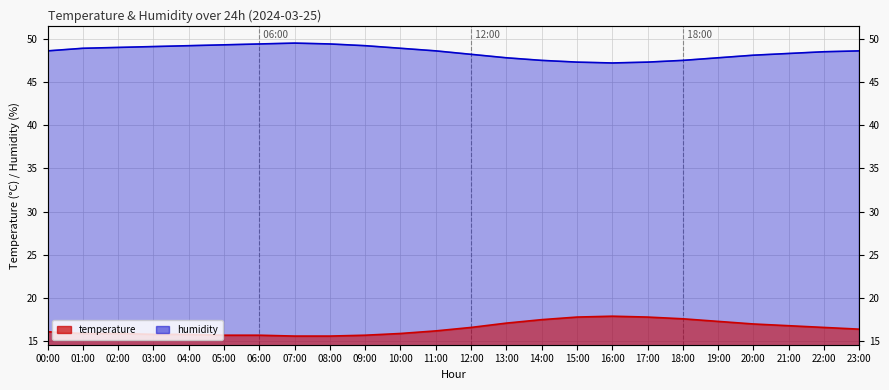

List the series in order of their overall mean, lowest first.

temperature, humidity